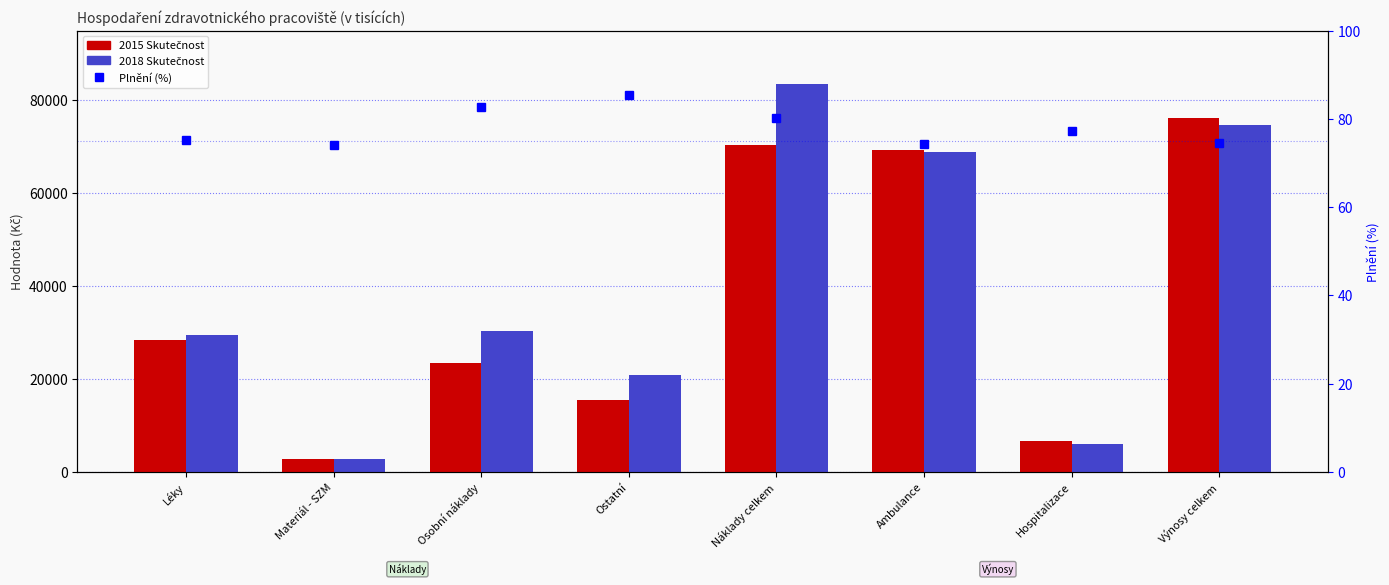

What is the greatest value displayed?

83590.5